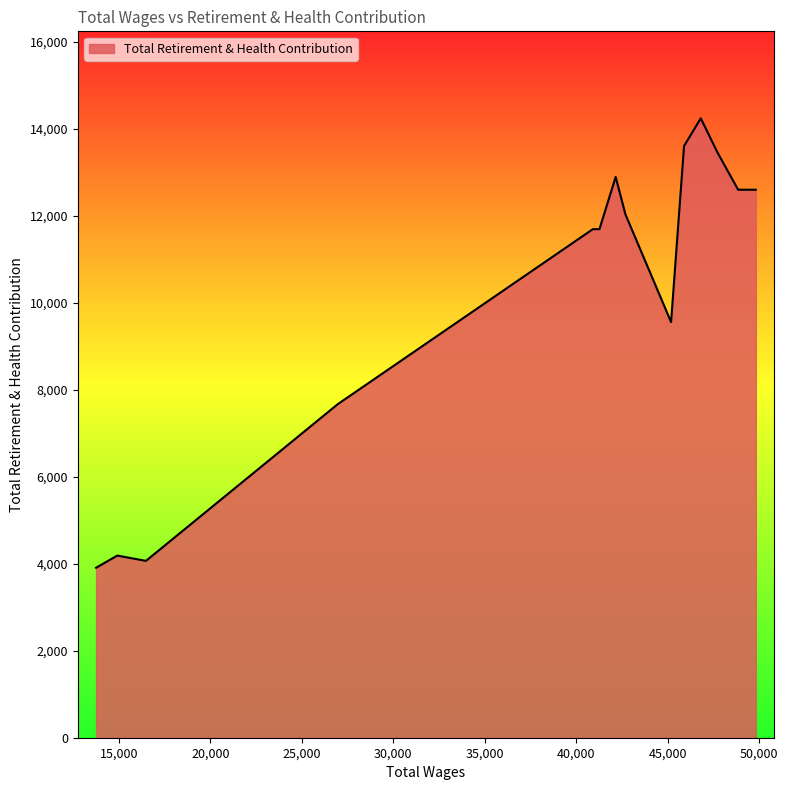

What is the smallest value displayed?

3908